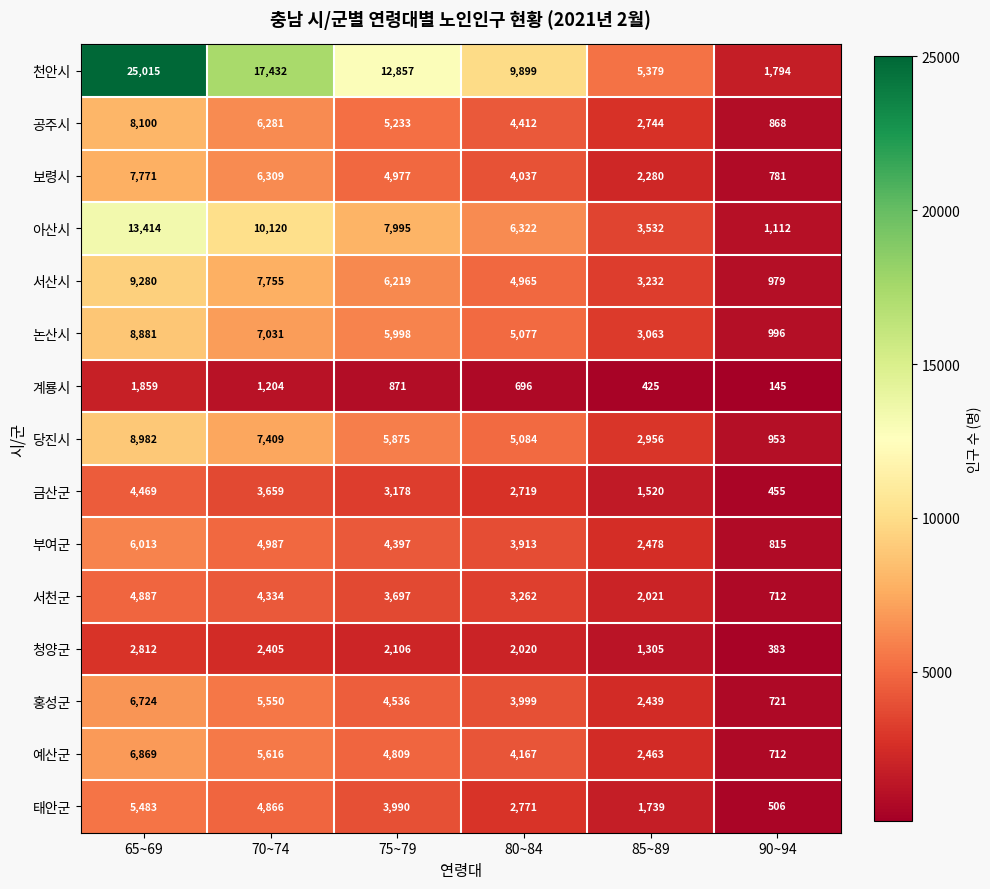

What is the difference between the maximum and second lowest values in the 보령시 series?

5491